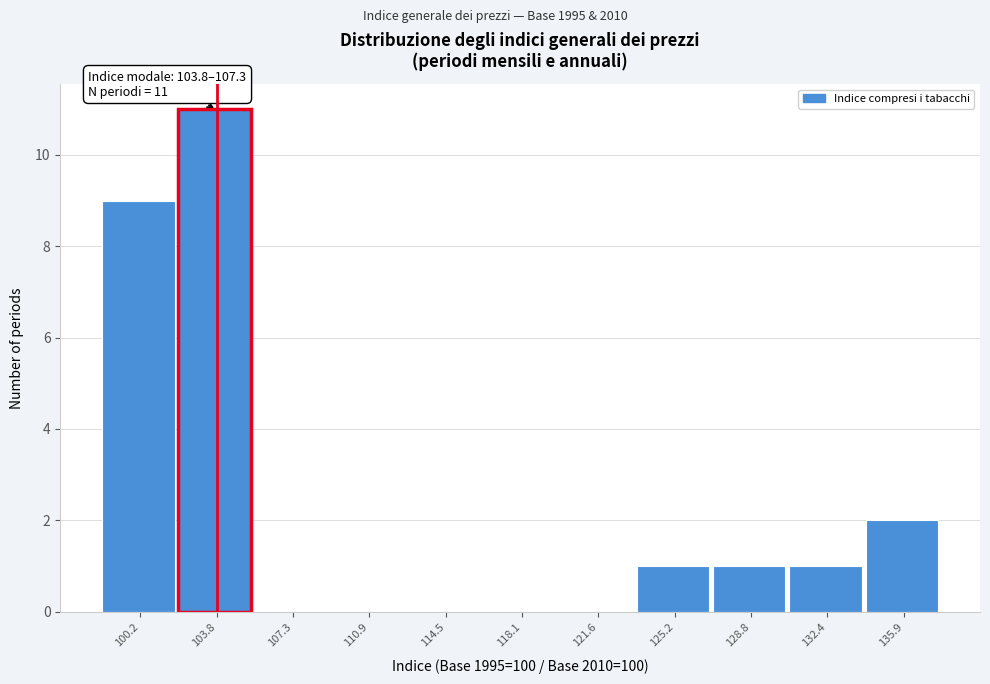

Reading right to left, transcribe all the data shown in this chart.

135.9=2	132.4=1	128.8=1	125.2=1	121.6=0	118.1=0	114.5=0	110.9=0	107.3=0	103.8=11	100.2=9